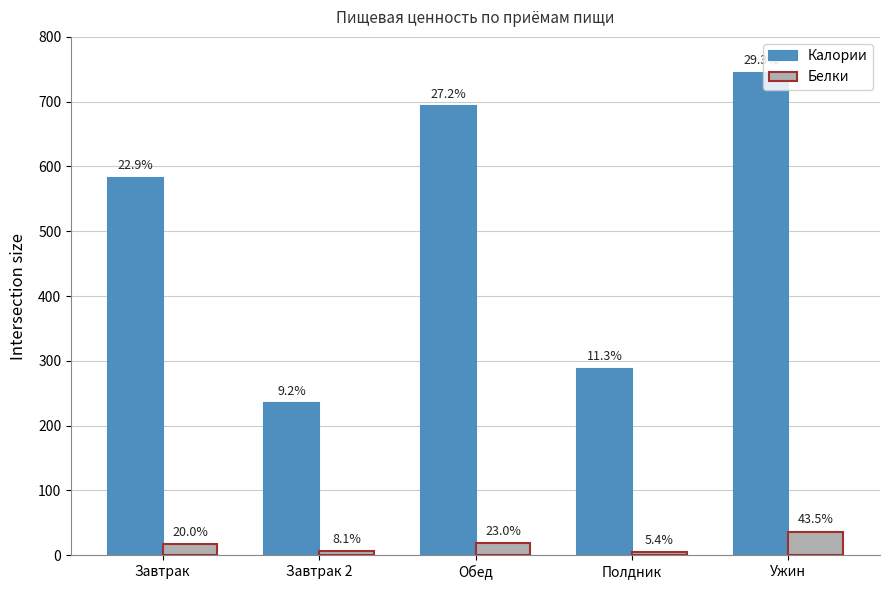

Is the value of Белки at Полдник greater than the value of Калории at Ужин?

No